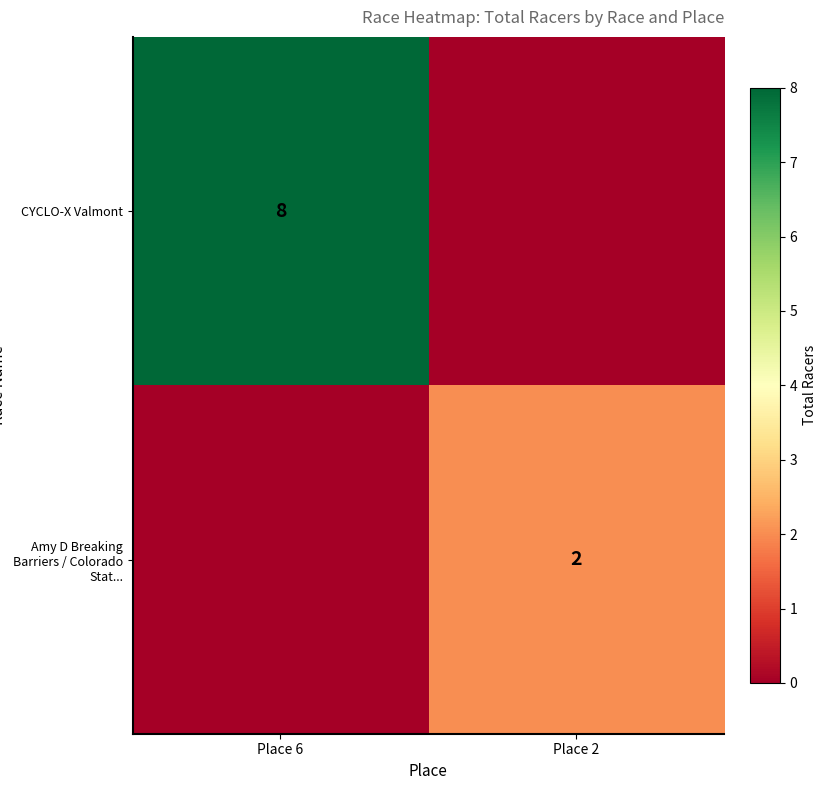

Which has a higher value, Place 2 or Place 6?

Place 6